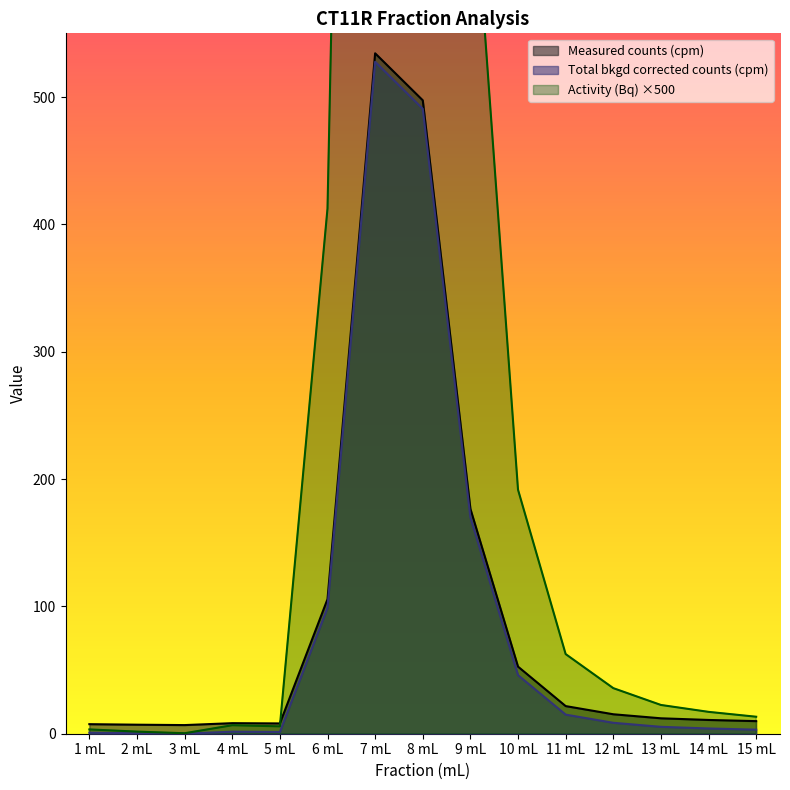

What is the value of the Total bkgd corrected counts (cpm) point at the 1st from the left?

0.8